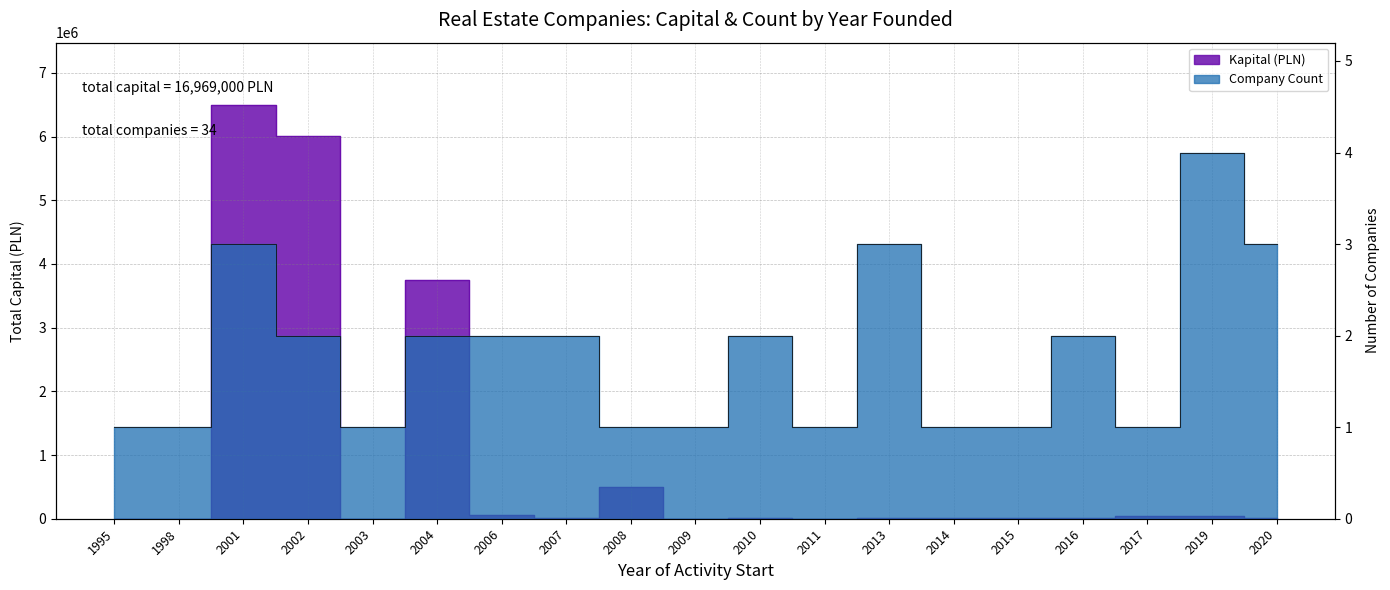

What is the minimum value for Company Count?

1